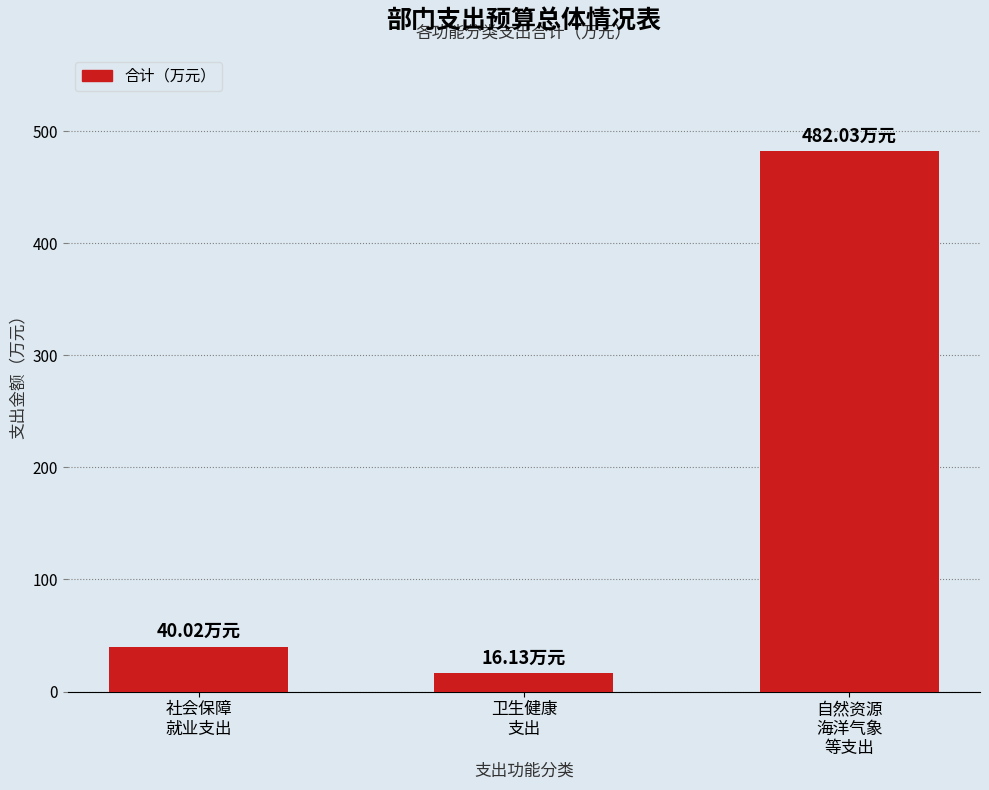

Are the bars grouped side by side (vs. stacked)?

No